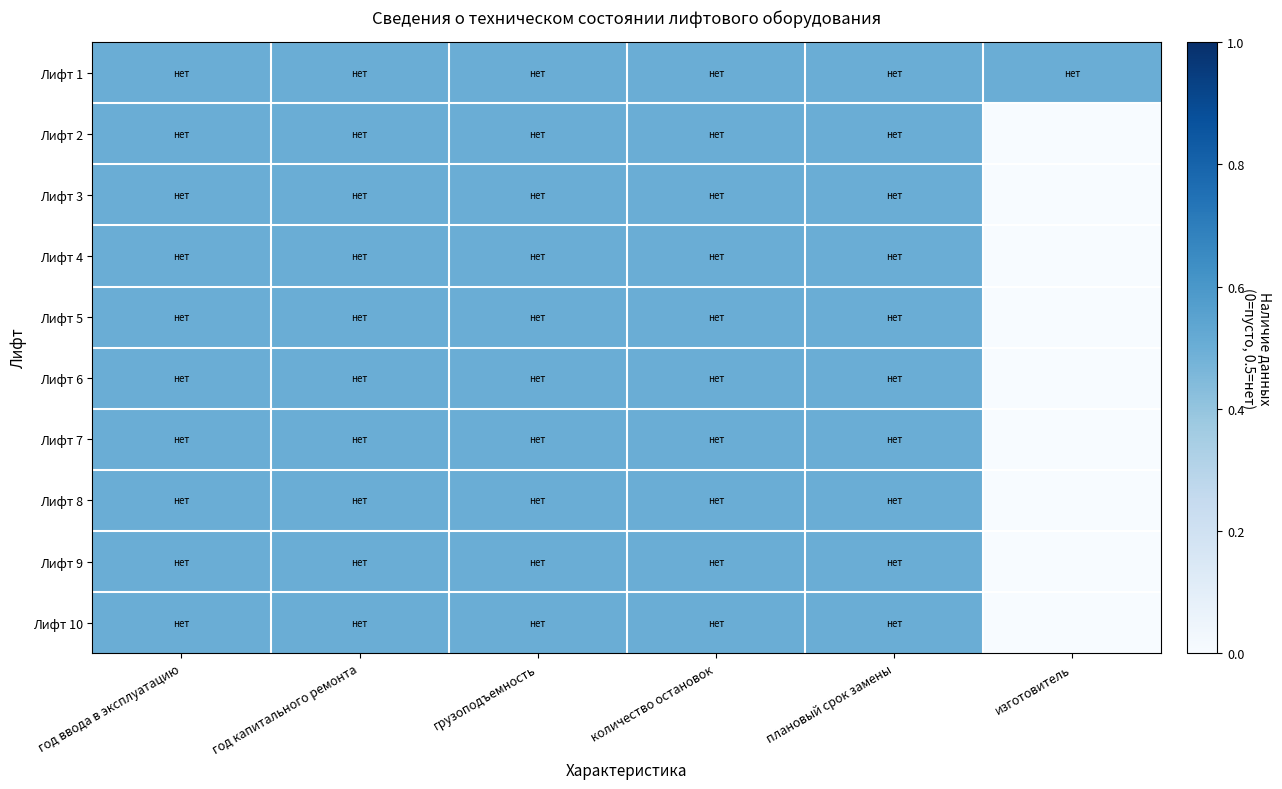

At which category does the chart reach its peak across all series?

год ввода в эксплуатацию